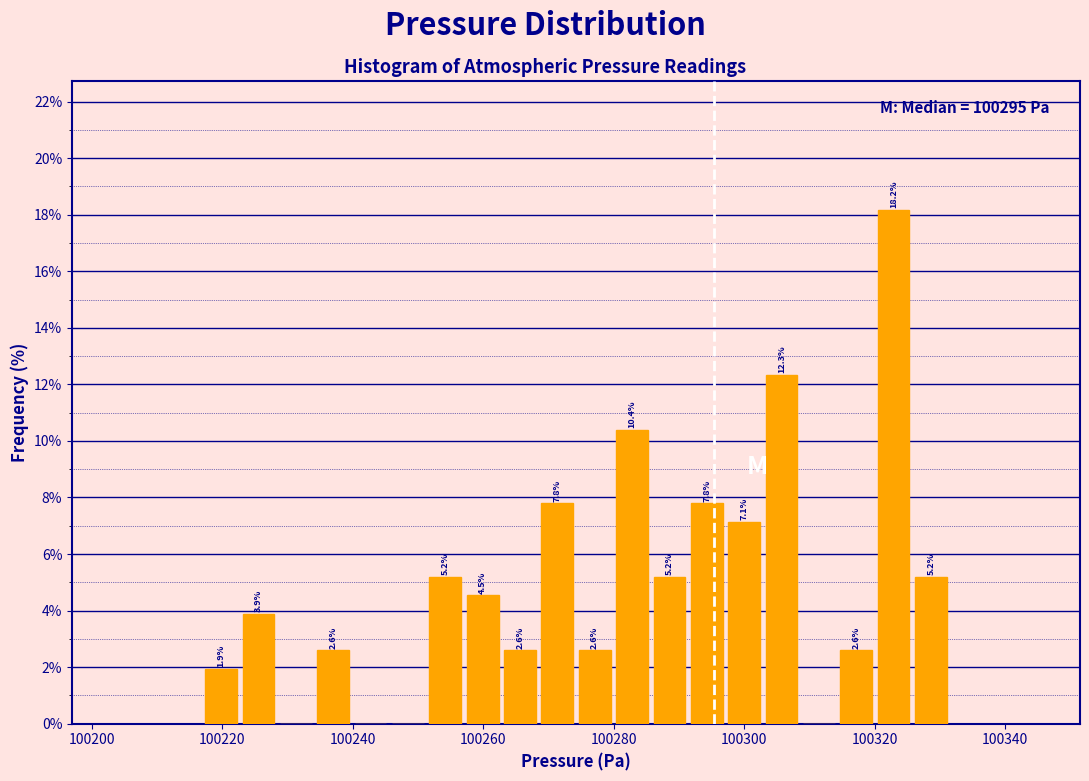

Around what value on the x-axis is the tallest bar? Give the approximate position of its centre, as read against the axis.

100322